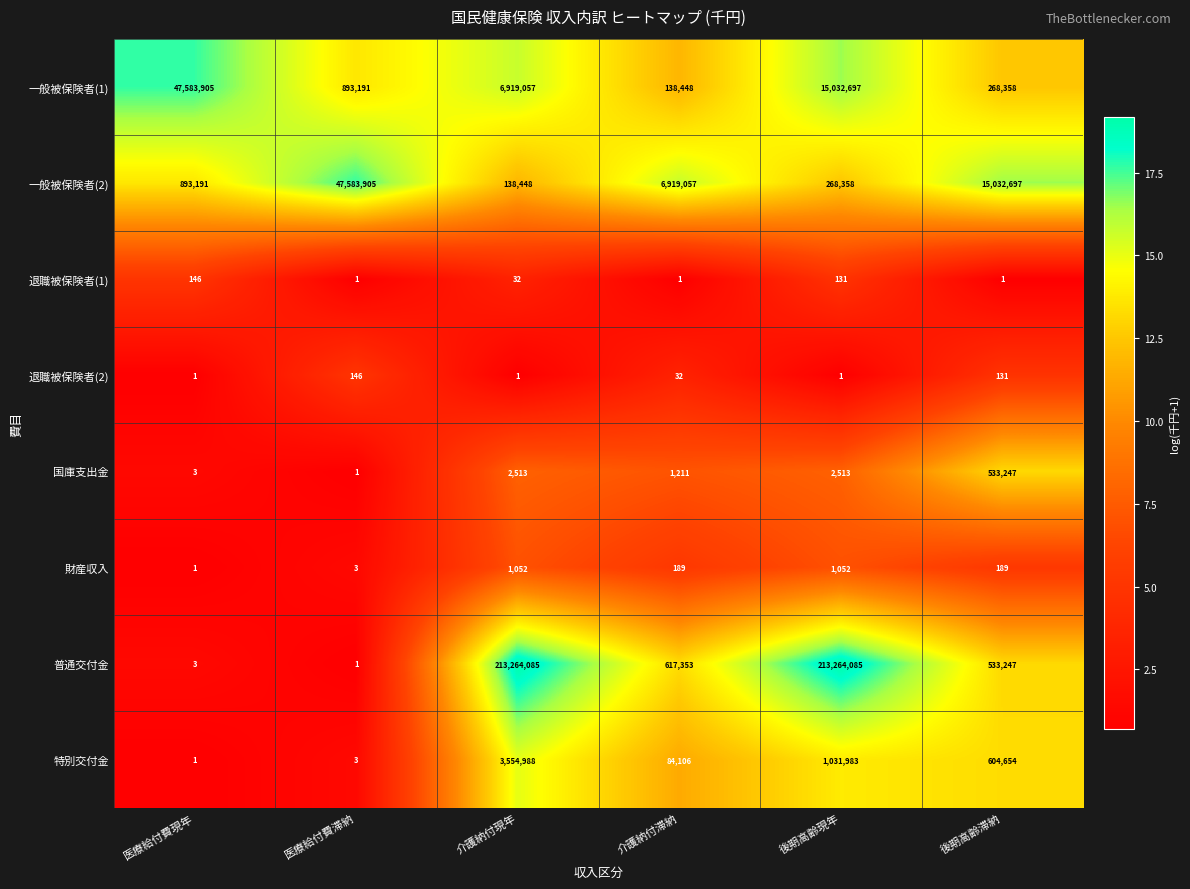

At which label is 一般被保険者(1) closest to 23861176?

後期高齢現年